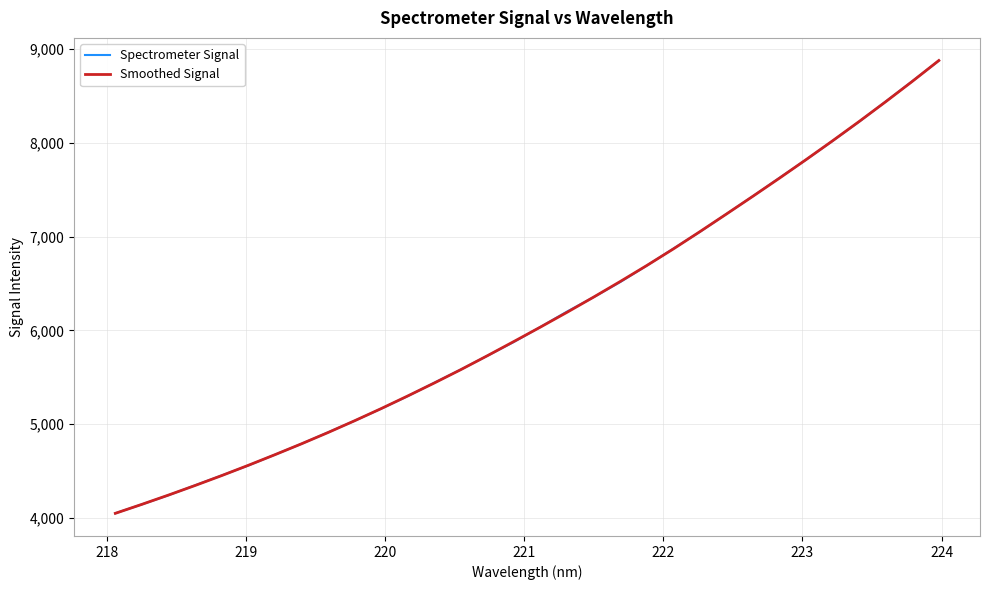

What is the difference between the maximum and minimum values in the Spectrometer Signal series?

4829.6